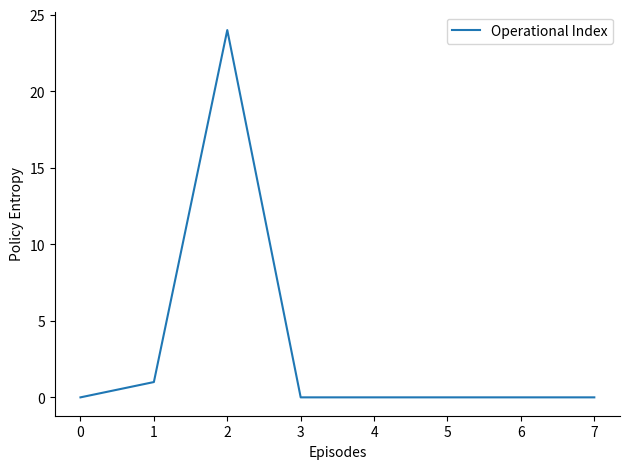

The value at 5 is 0. True or false?

True